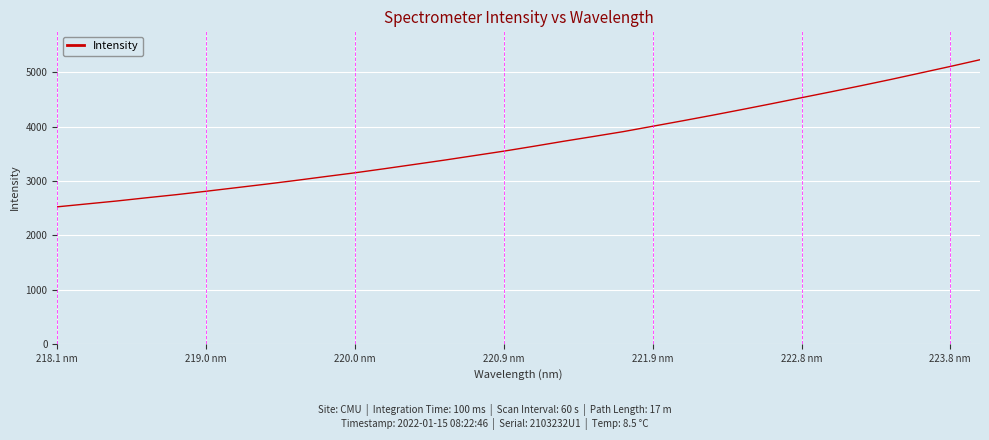

What is the sum of all values?

118274.7